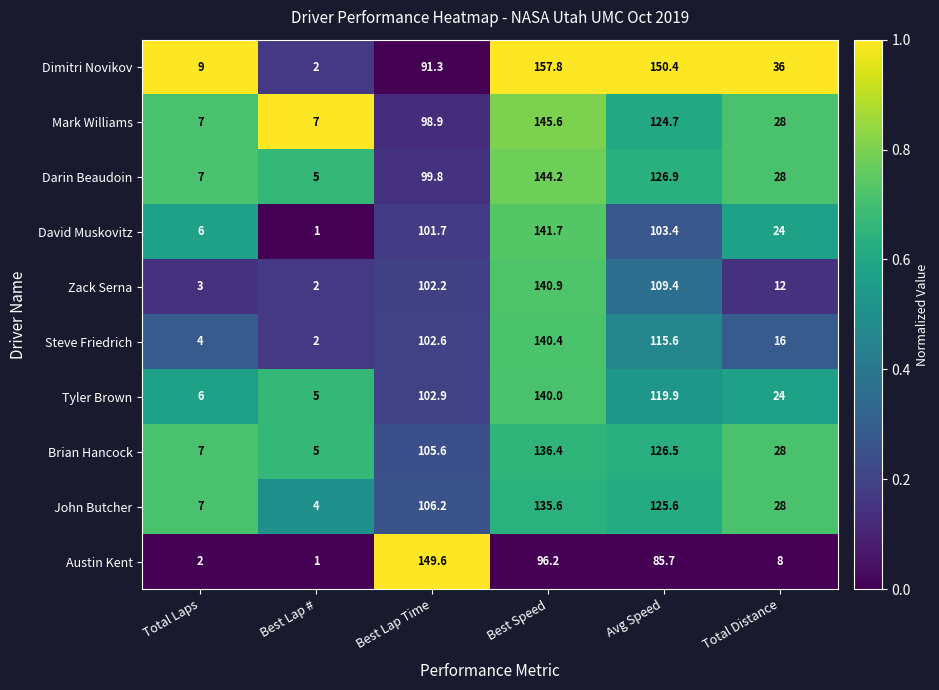

What is the difference between the maximum and minimum values in the John Butcher series?

131.6